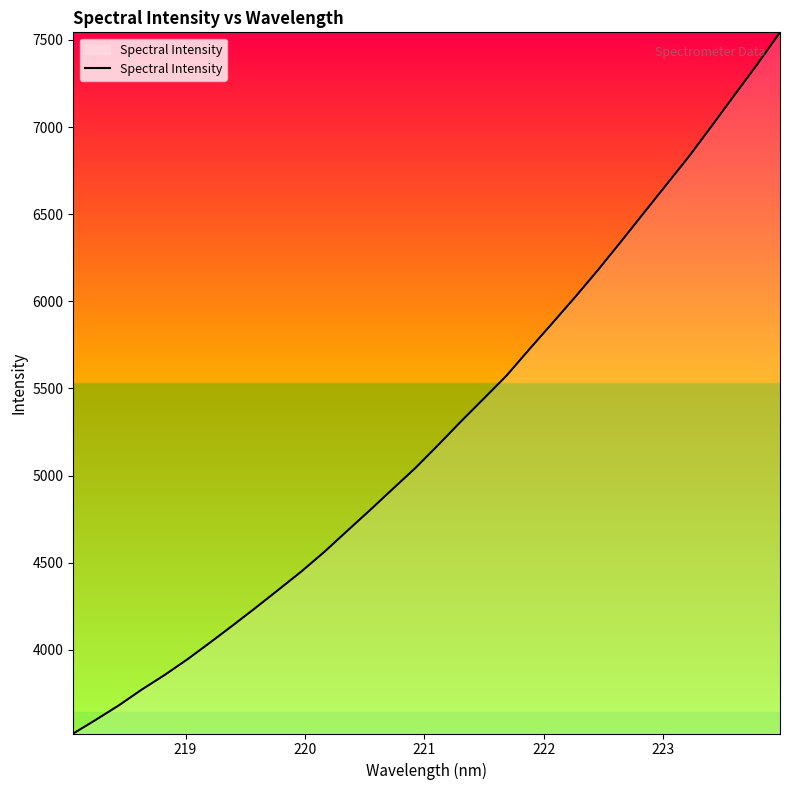

What is the minimum value shown in the chart?

3519.8